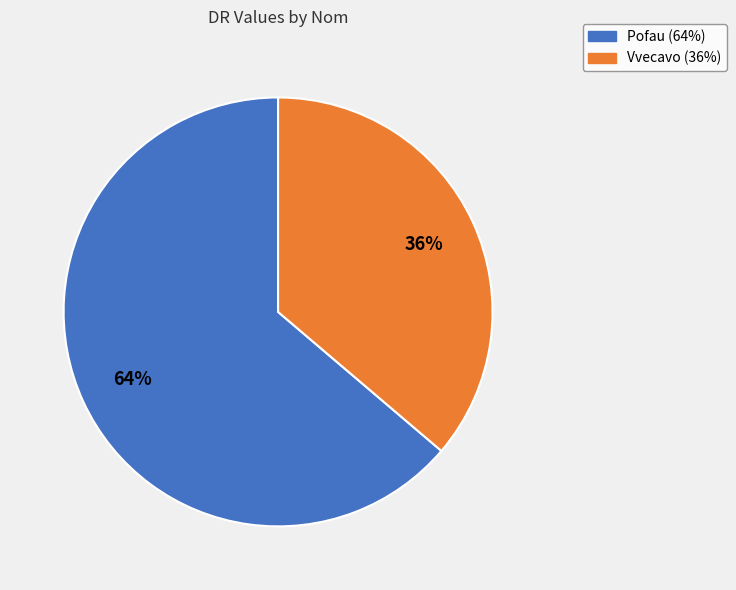

Which category has the biggest portion of the pie?

Pofau